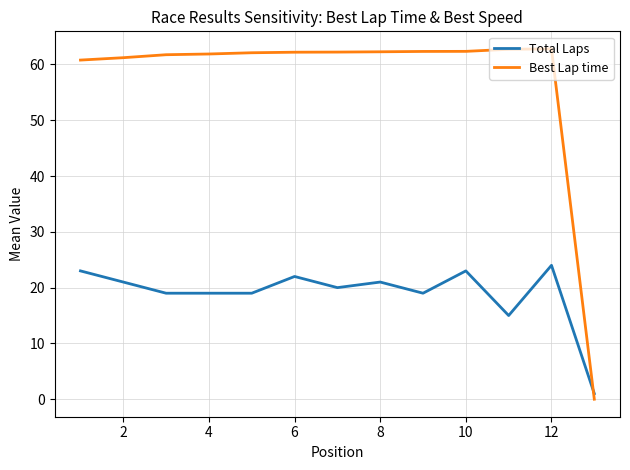

What is the greatest value displayed?

62.8